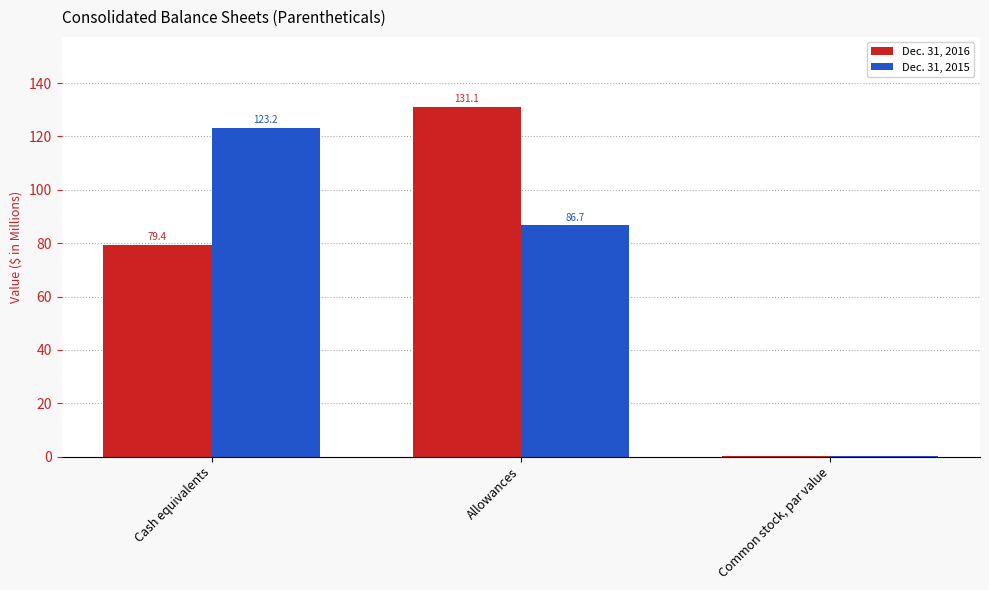

At which label does Dec. 31, 2015 first exceed 86?

Cash equivalents